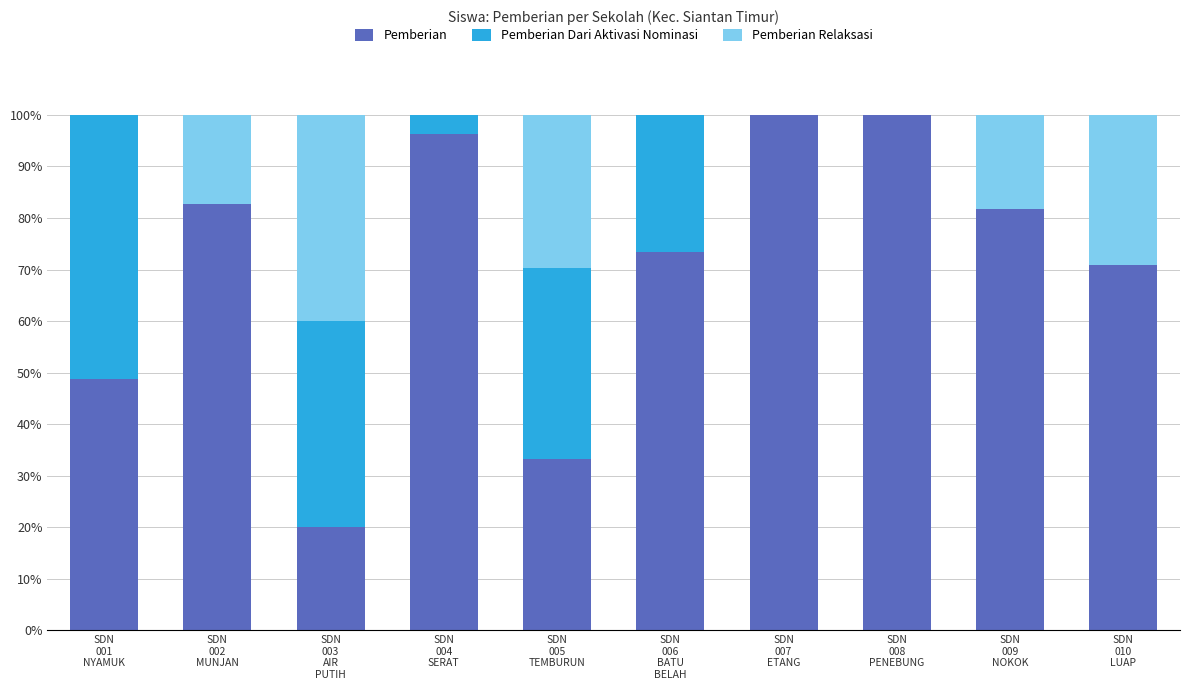

What is the maximum value for Pemberian?

100.0